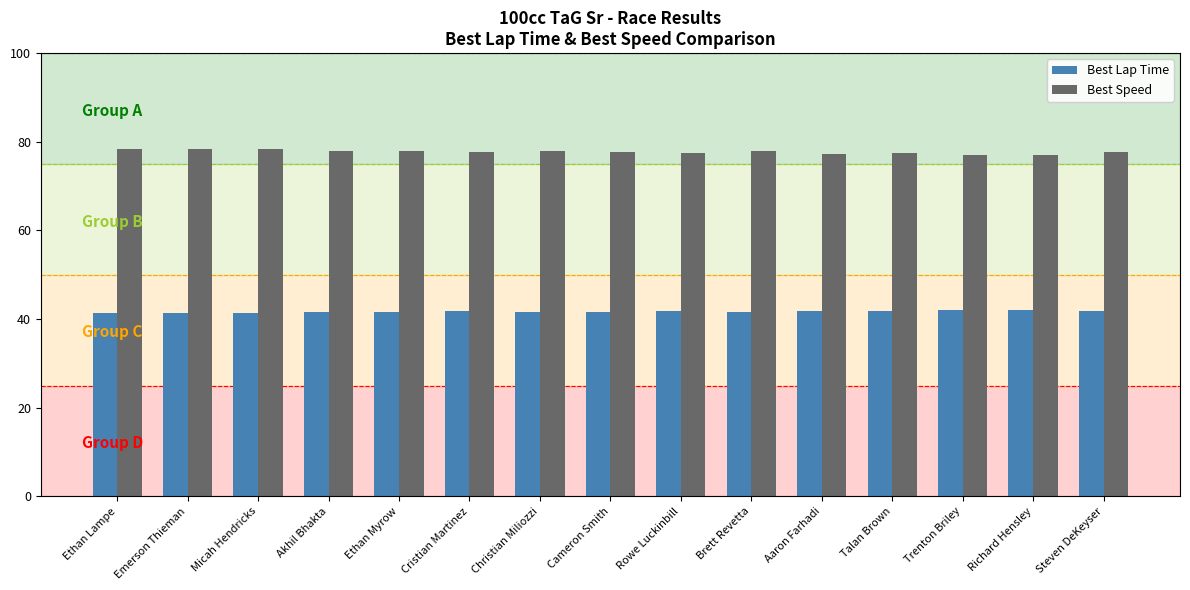

Is the value of Best Speed at Cameron Smith greater than the value of Best Lap Time at Richard Hensley?

Yes